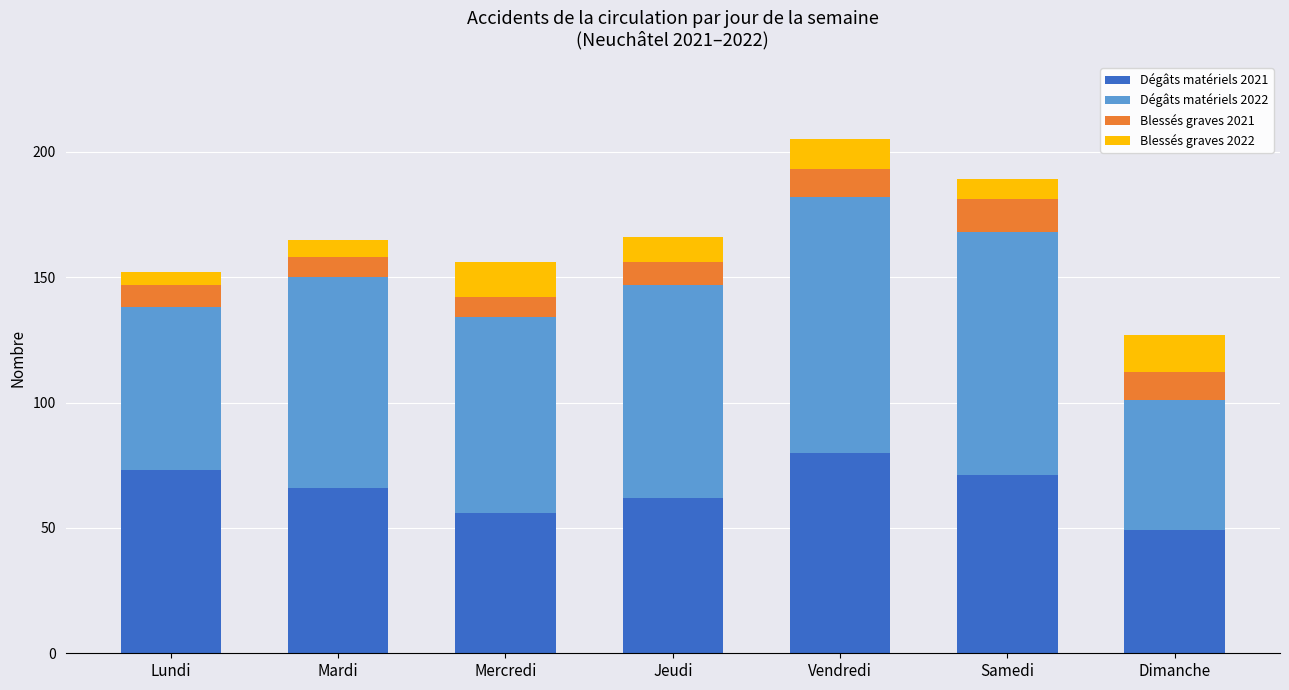

What is the total value across all series at Dimanche?

127